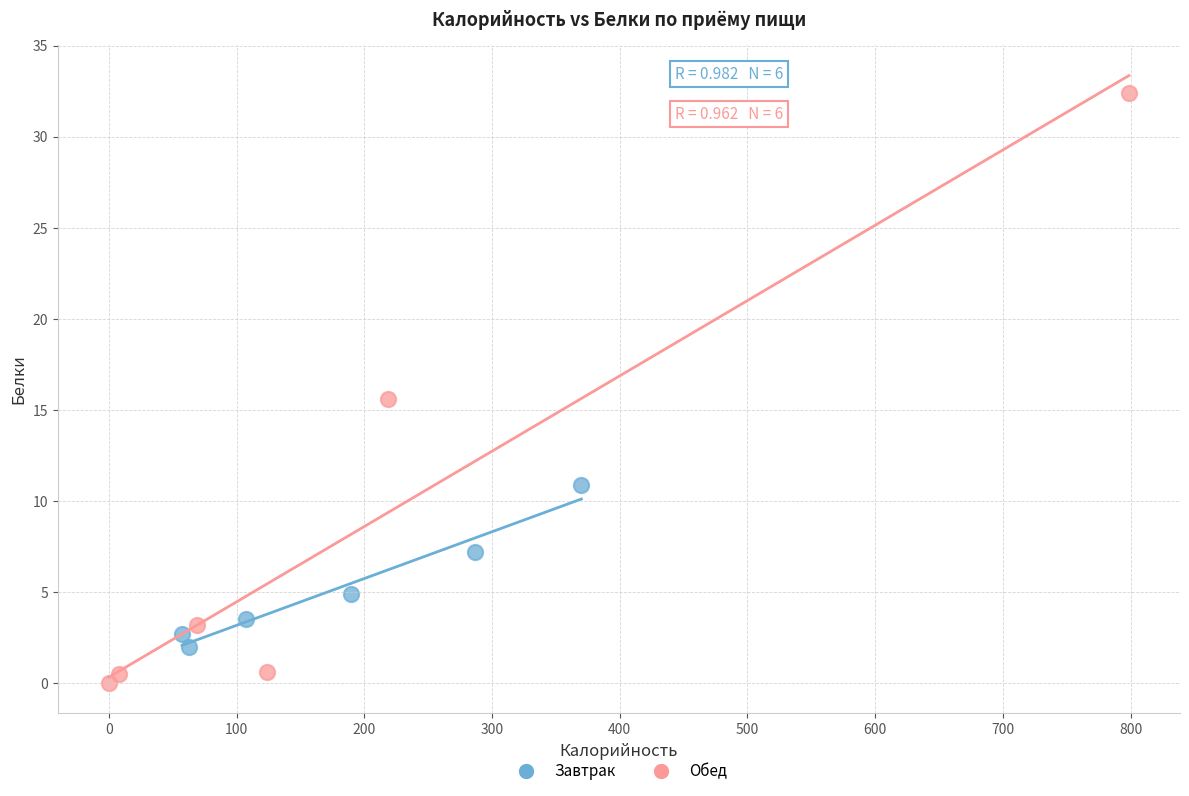

Which series has the largest Y range (max minus min)?

Обед